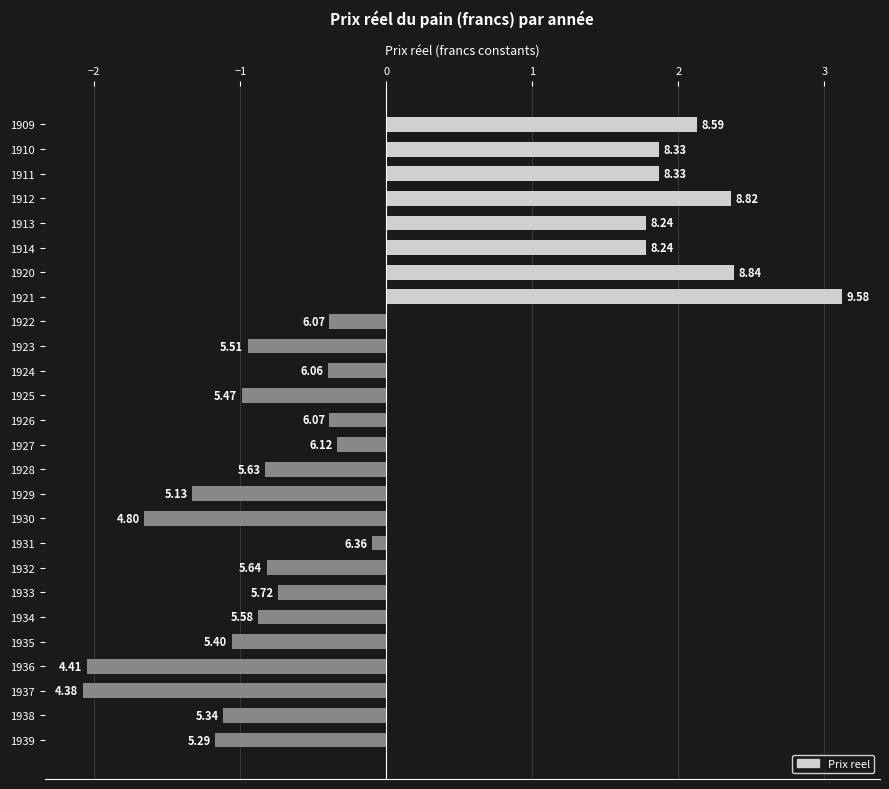

Does the chart contain any negative values?

Yes